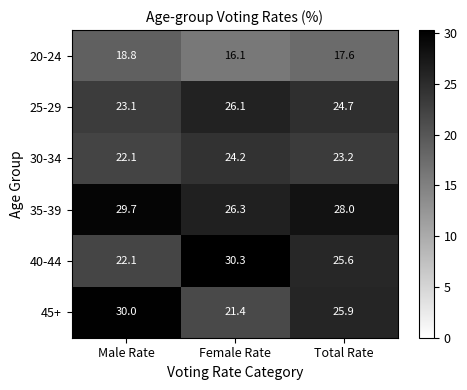

At which label does 35-39 first exceed 28?

Male Rate